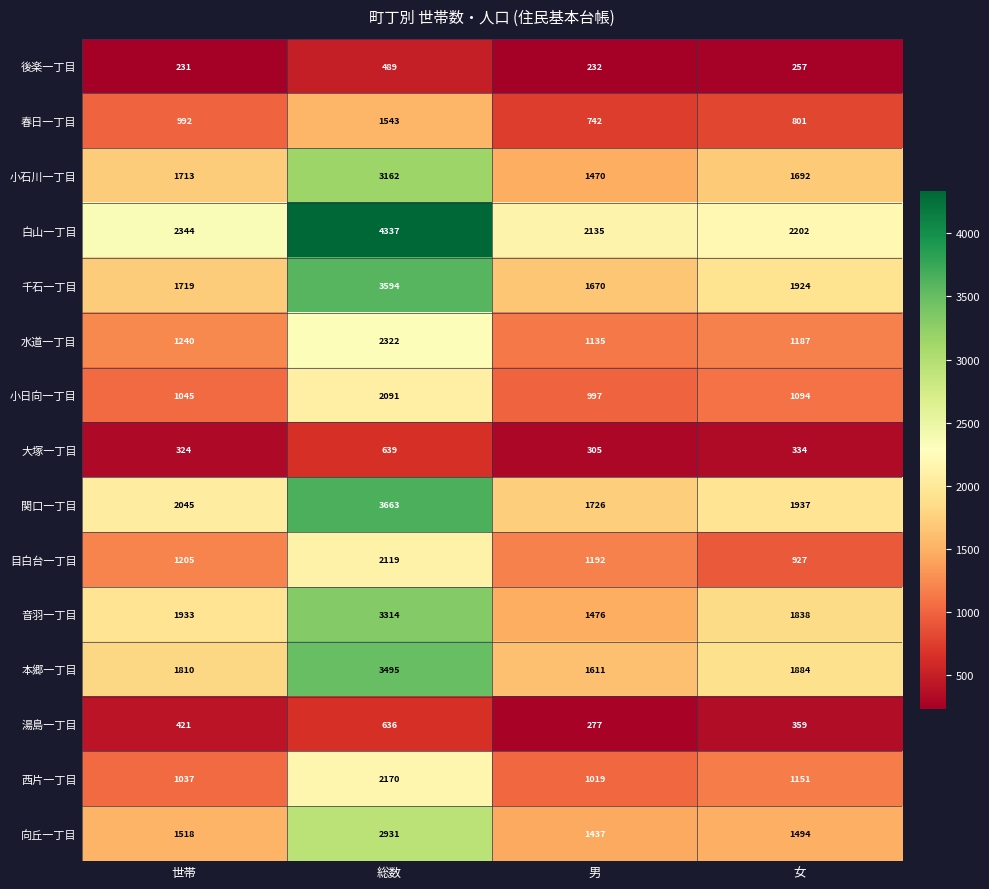

Where is 春日一丁目 nearest to the value 1142?

世帯